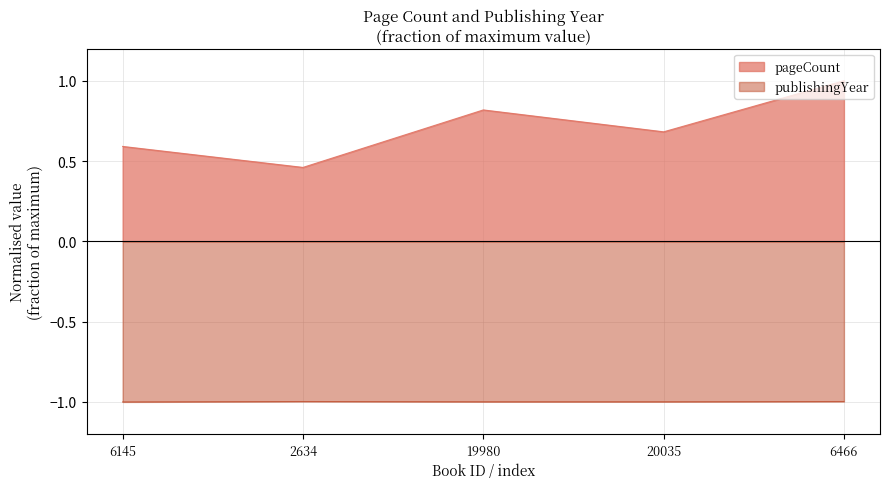

What position from the right is 6466?

1